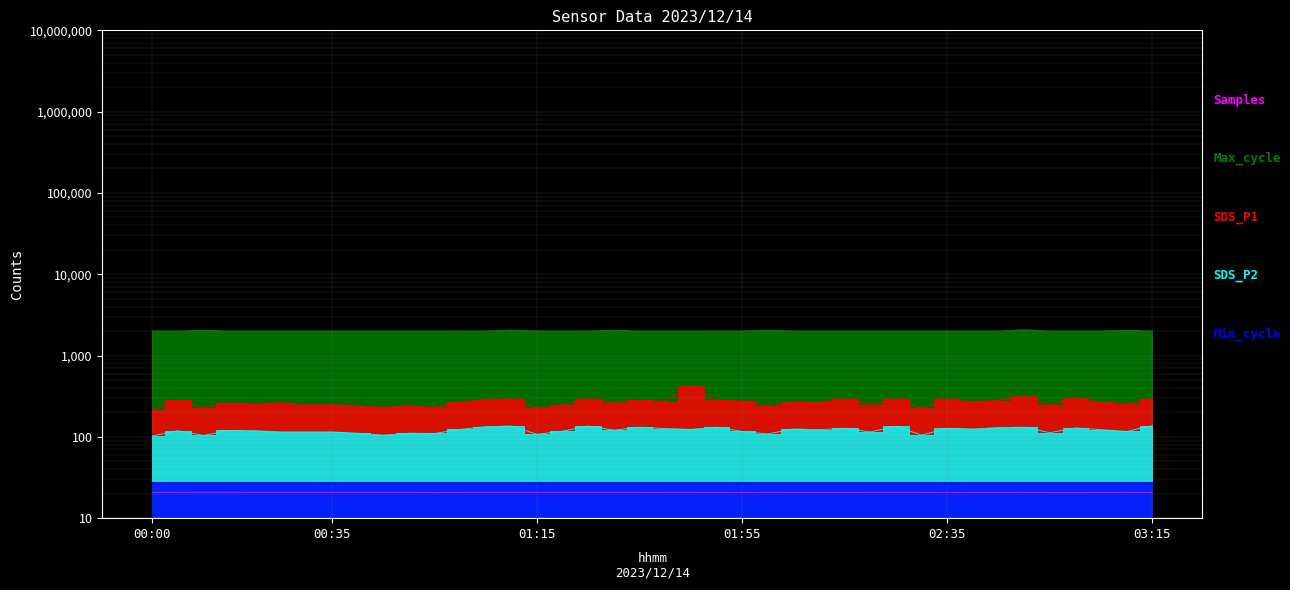

At which label is SDS_P1 closest to 320?

02:50